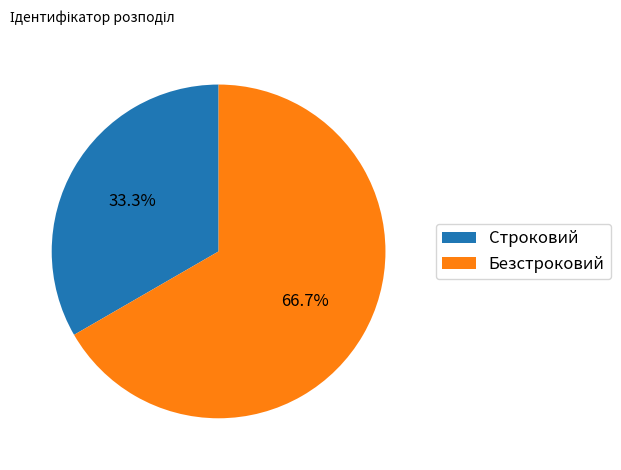

To the nearest percent, what percentage of the pie is Строковий?

33%